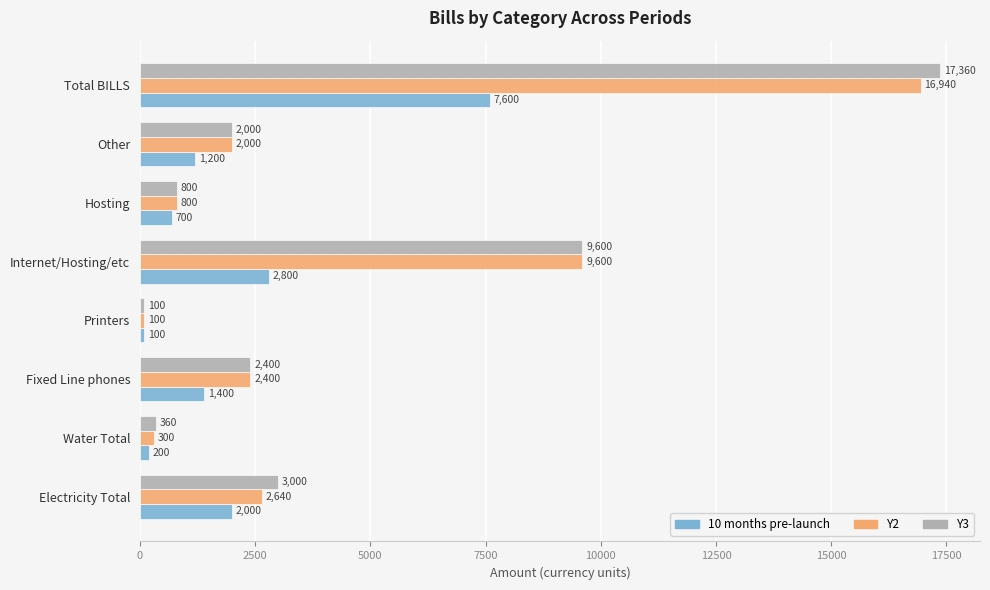

Rank the categories by Y2 value from highest to lowest.

Total BILLS, Internet/Hosting/etc, Electricity Total, Fixed Line phones, Other, Hosting, Water Total, Printers